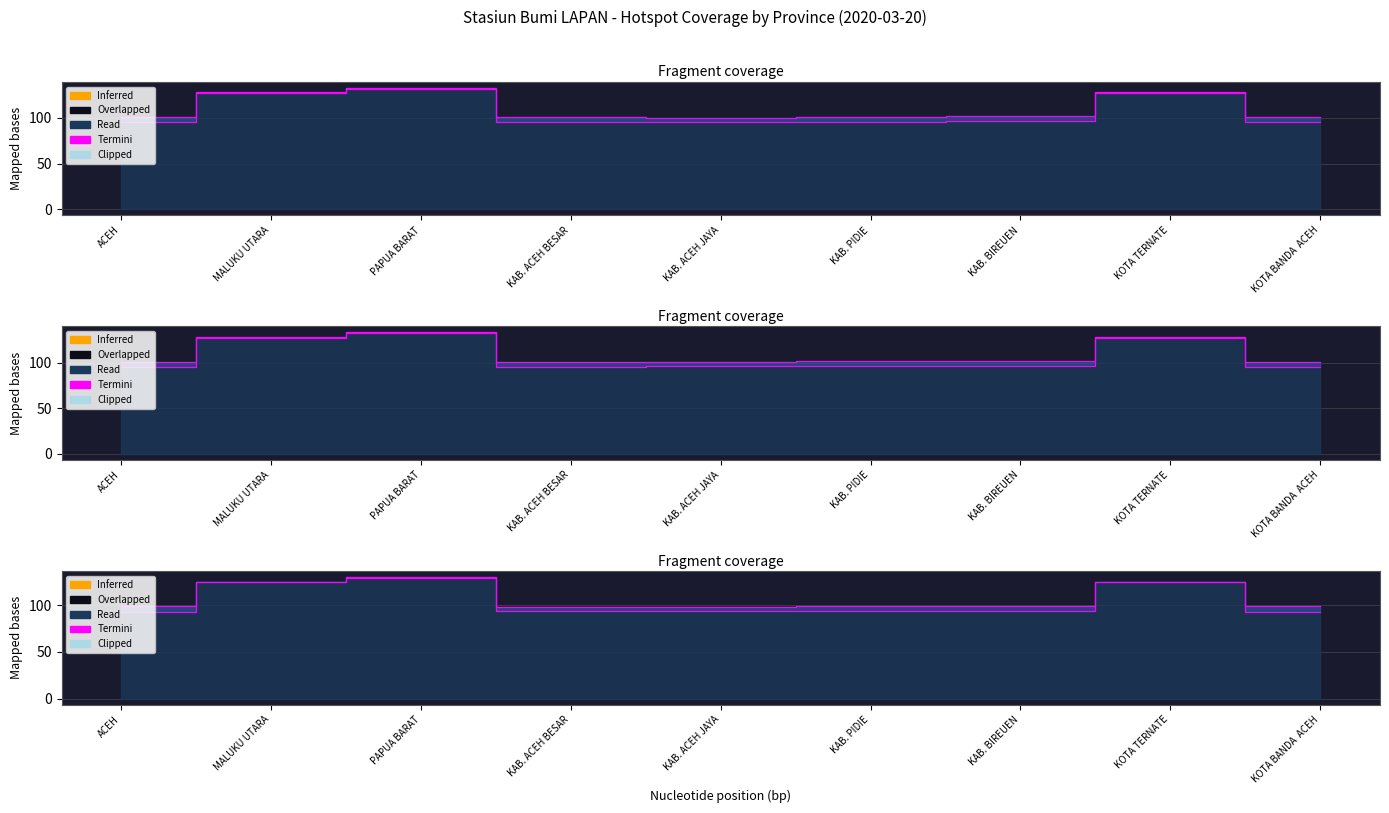

What is the average value?

110.5